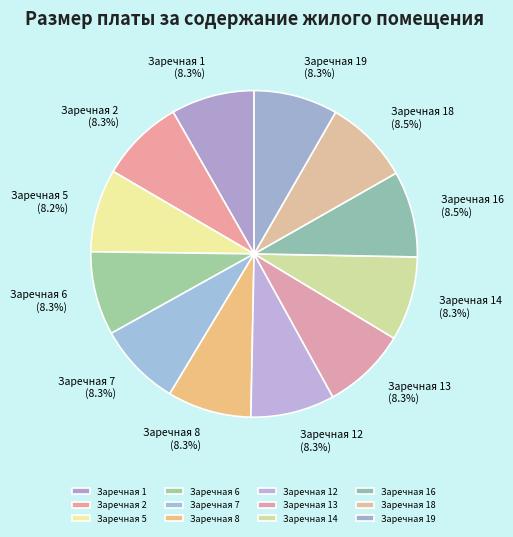

How many slices are in this pie chart?

12